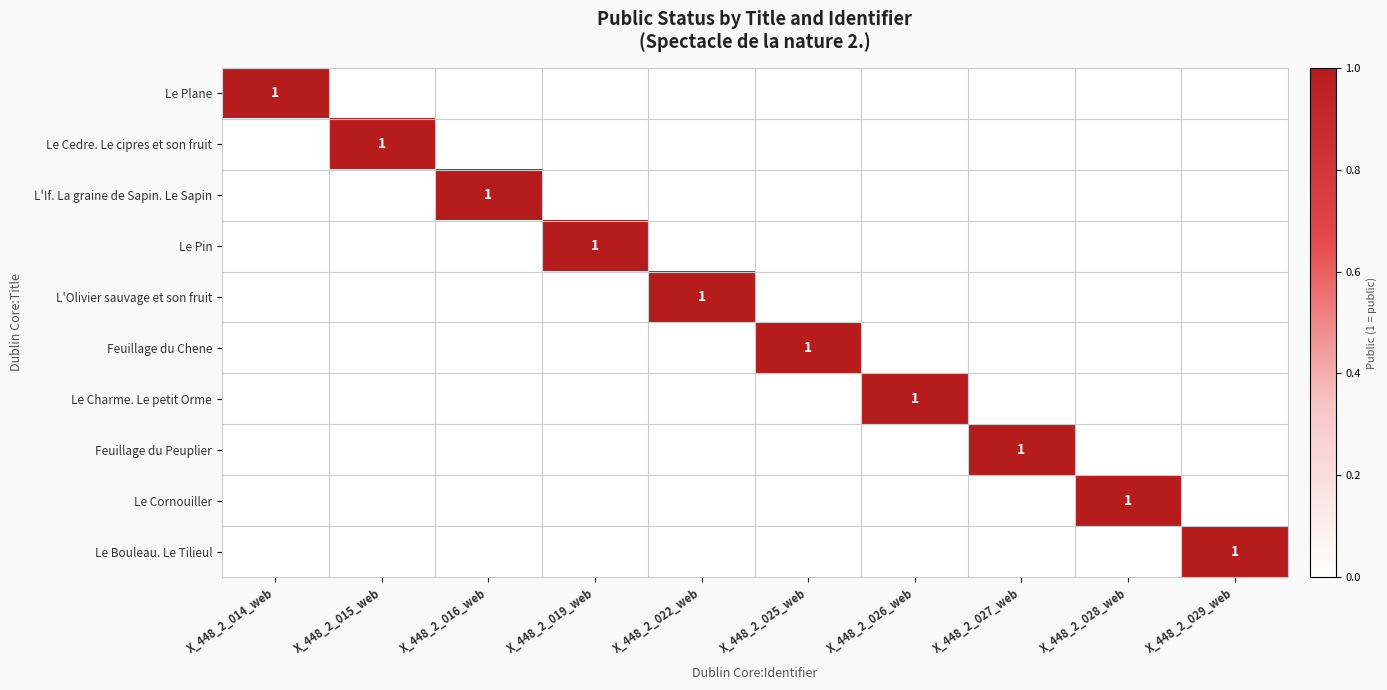

At which category does the chart reach its peak across all series?

X_448_2_014_web